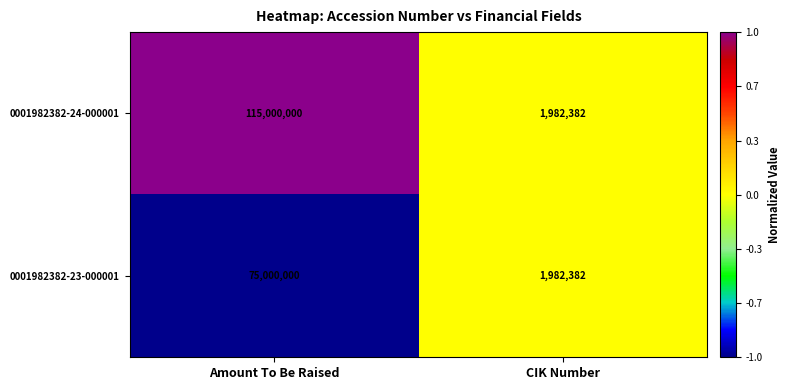

Reading right to left, transcribe all the data shown in this chart.

0001982382-24-000001: 1982382	115000000
0001982382-23-000001: 1982382	75000000